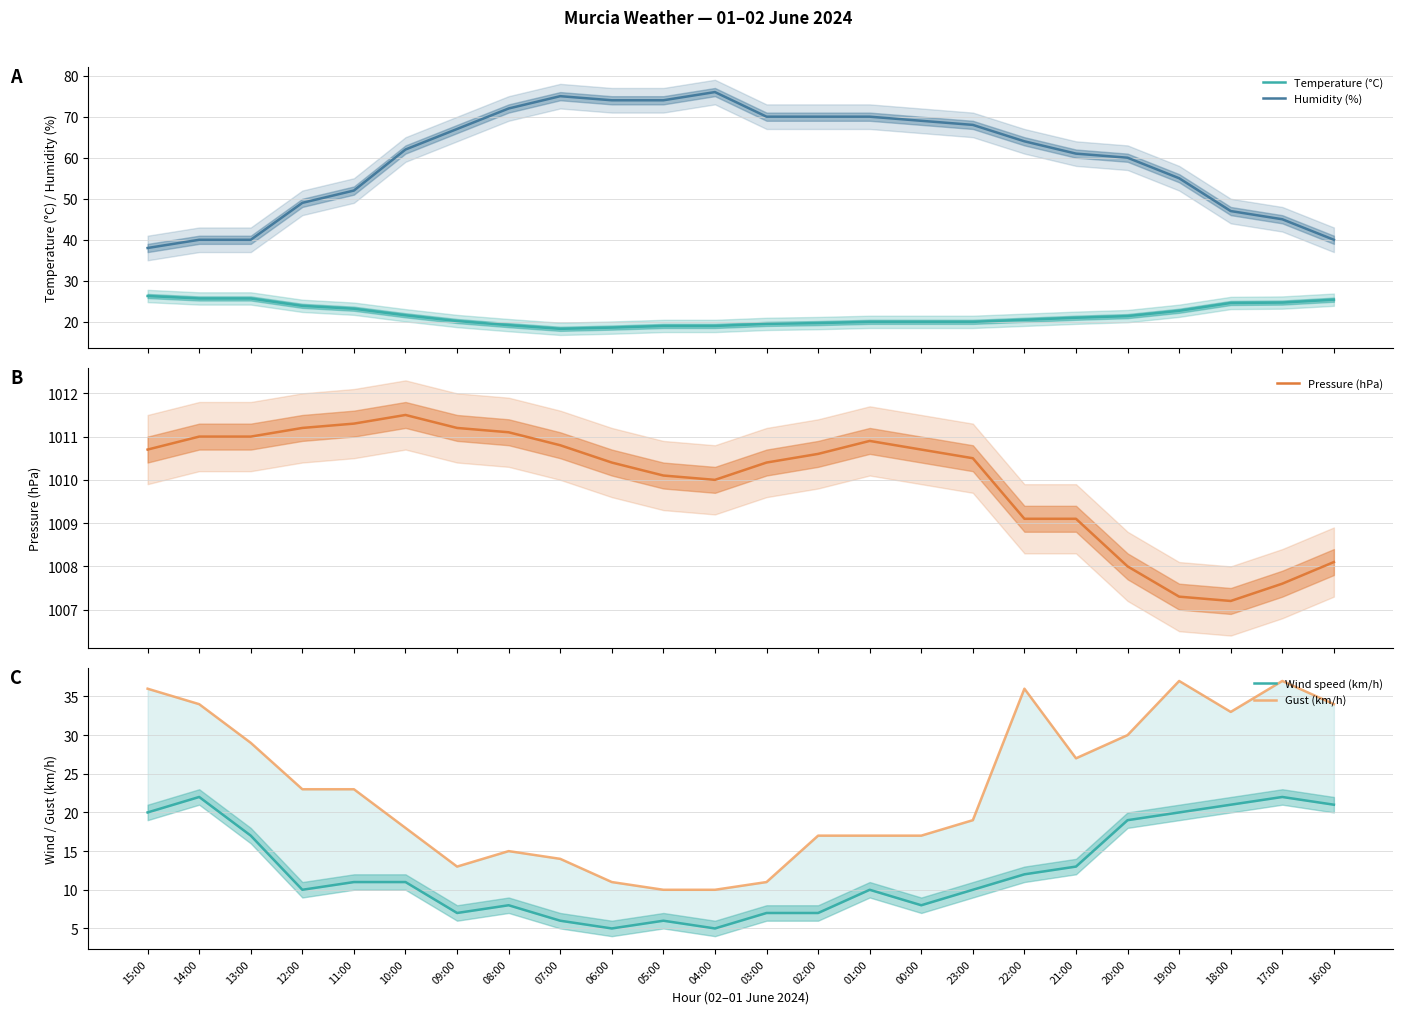

What is the approximate value of Humidity (%) at 16:00?

40.0